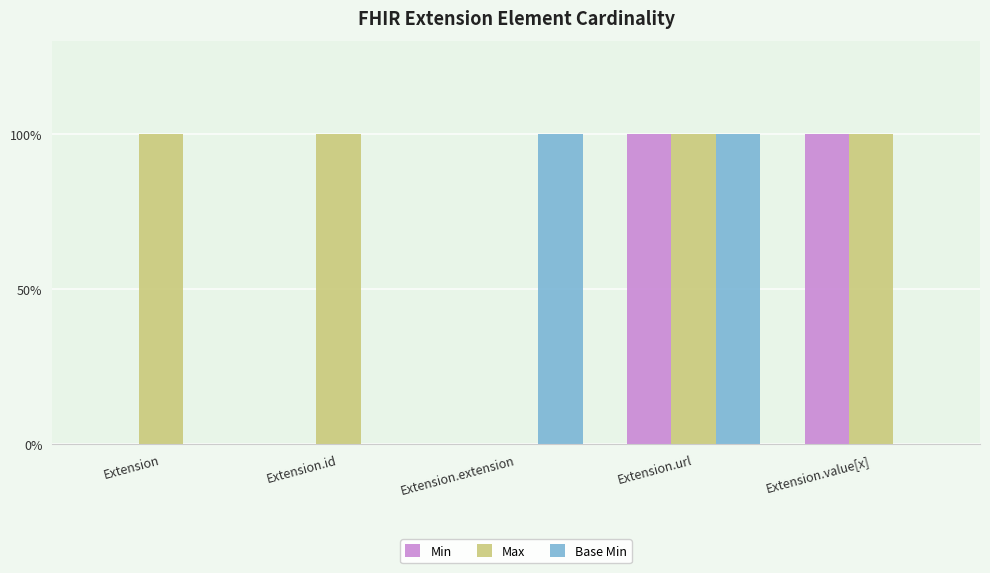

What are all the series names shown in the legend?

Min, Max, Base Min